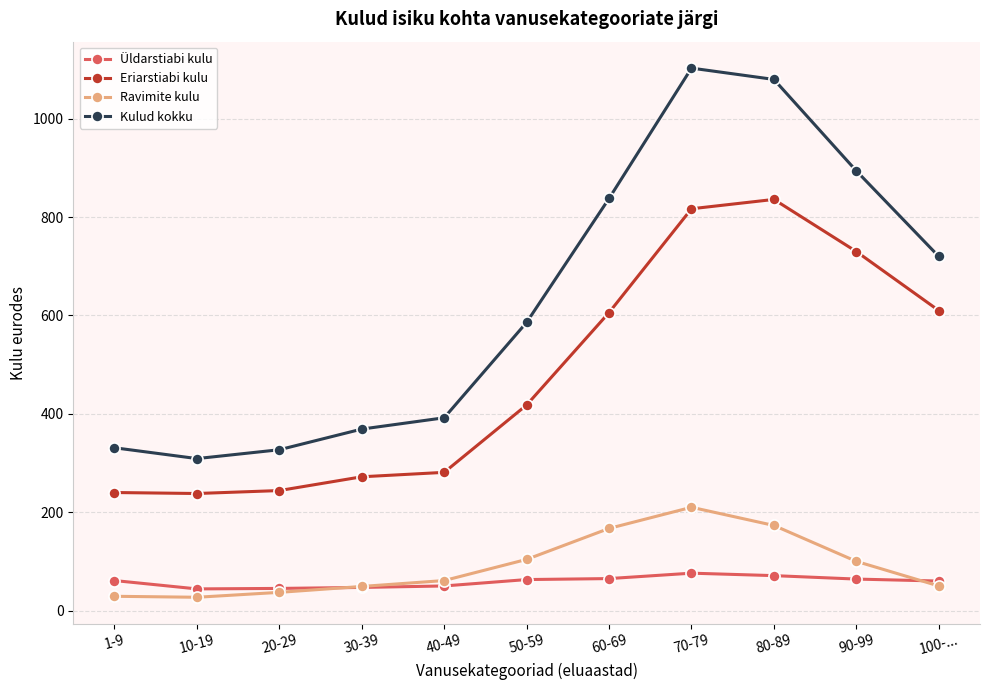

Which series changed the most between 30-39 and 80-89?

Kulud kokku